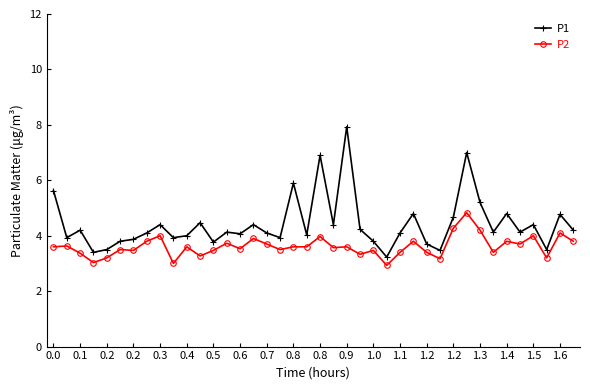

Count the number of data series in this chart.

2